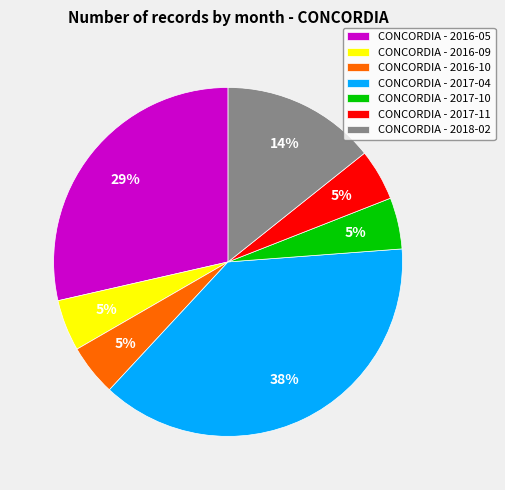

Count the number of slices in the pie.

7